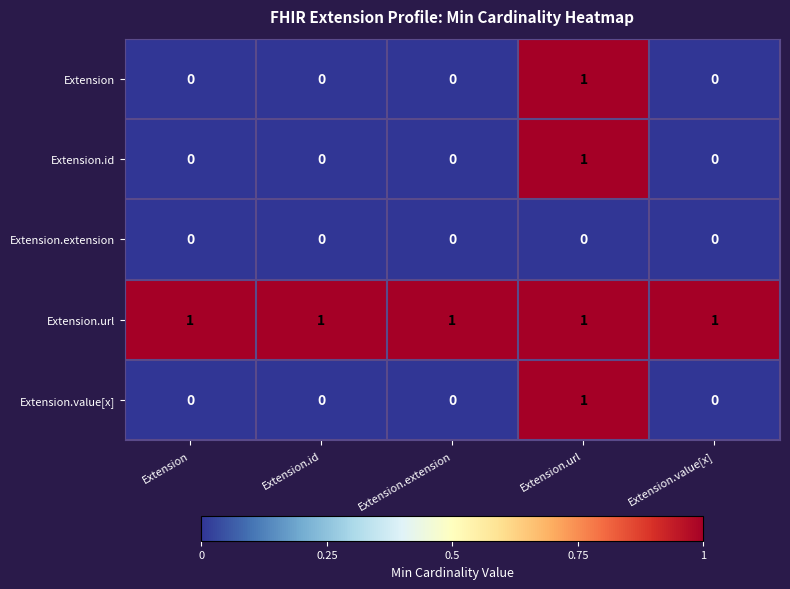

True or false: Extension.url has a value of 2 at Extension.value[x].

False